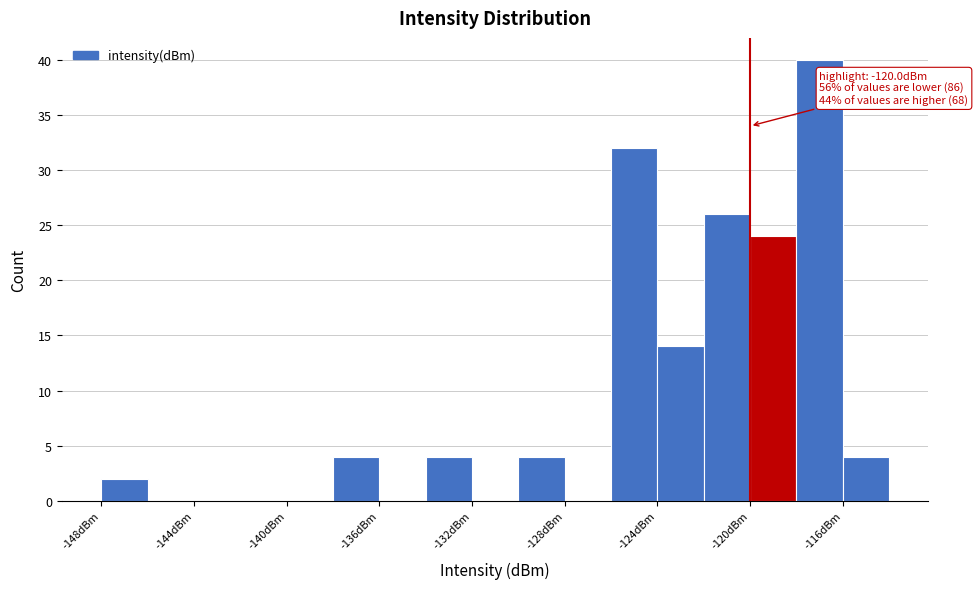

Which range on the x-axis has the tallest bar?

-118 to -116